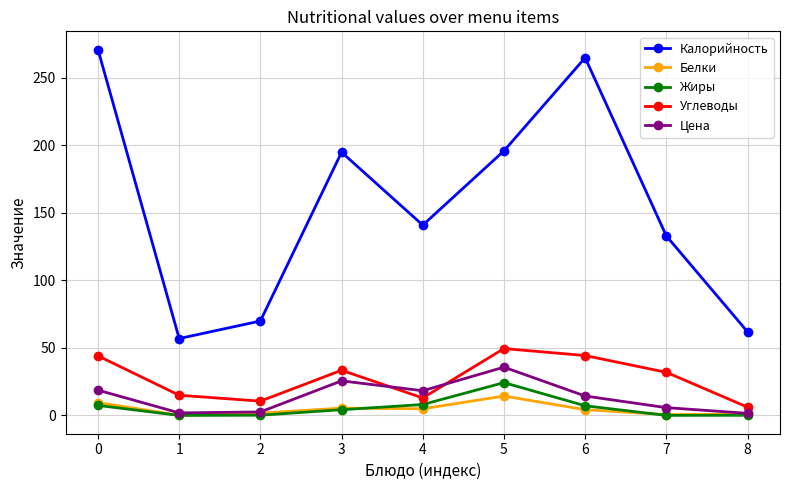

What is the sum of the Белки values at 7 and 4?

5.6